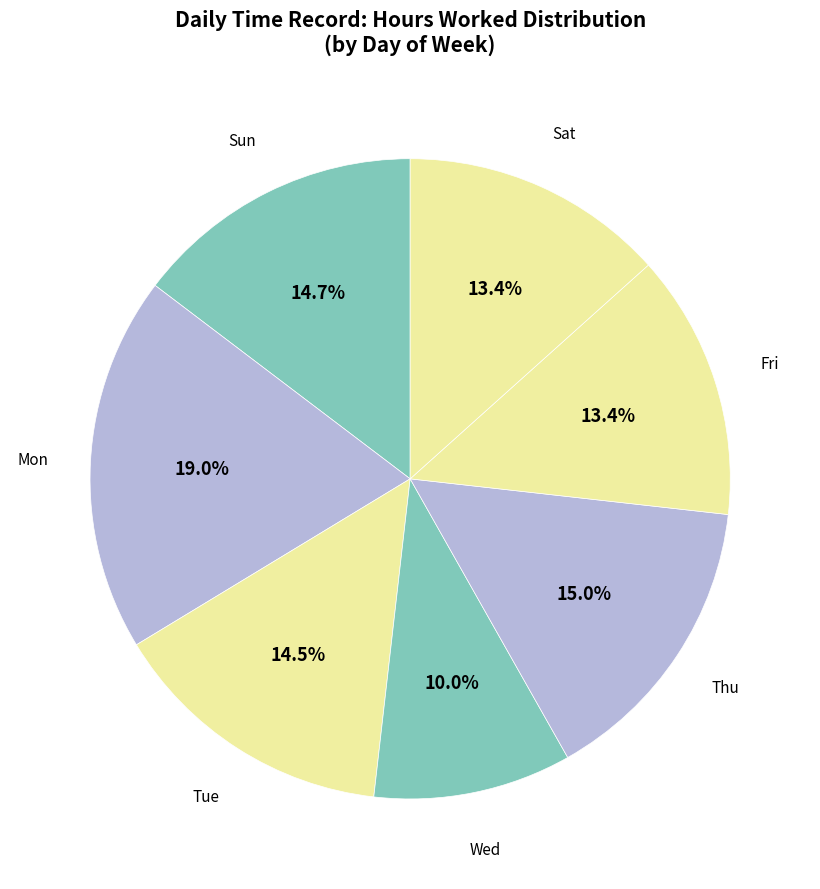

Count the number of slices in the pie.

7